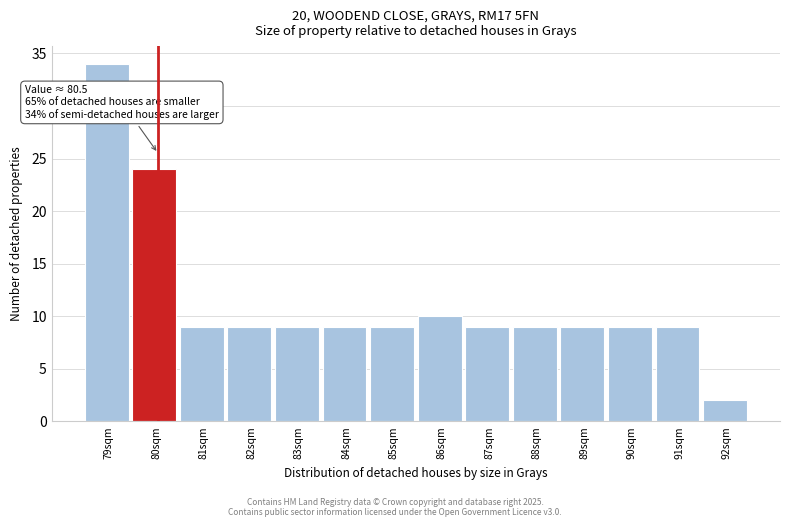

Reading left to right, list all the values displayed in this chart.

34	24	9	9	9	9	9	10	9	9	9	9	9	2